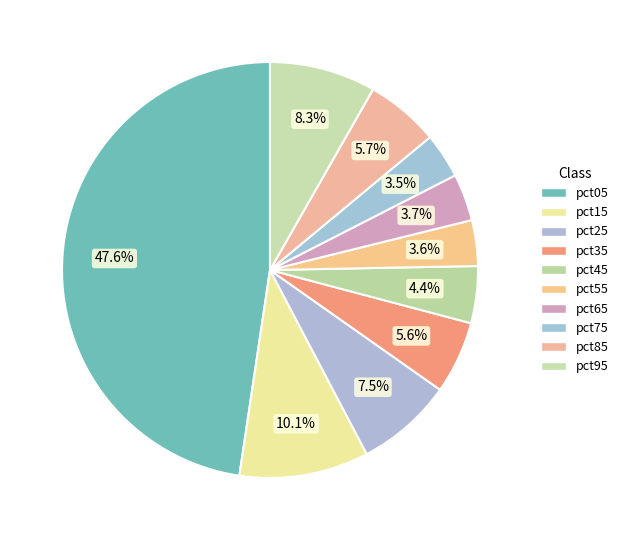

To the nearest percent, what percentage of the pie is pct85?

6%